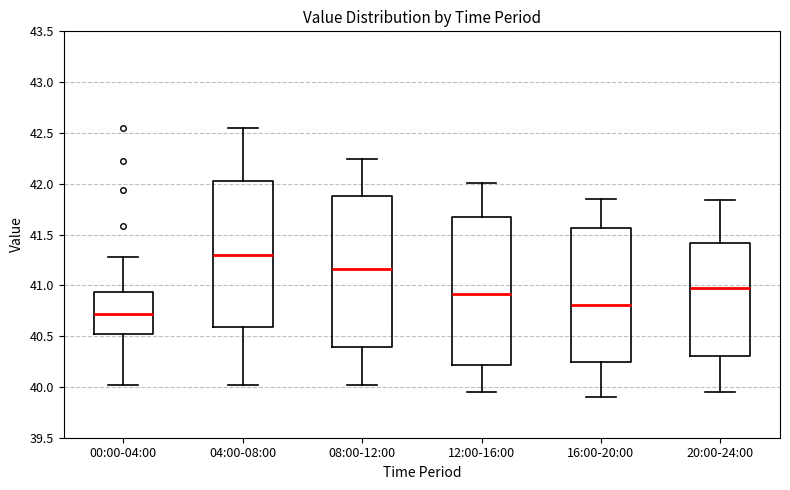

Reading left to right, transcribe this box plot: for each box, give where its median line is, the range the box spans, and where its two whiskers end, as read against the y-axis. The values are not printed on the chart, so give them approximately, as read against the axis.

00:00-04:00: median 40.70, box 40.50 to 40.95, whiskers 40.00 to 41.30
04:00-08:00: median 41.30, box 40.60 to 42.05, whiskers 40.00 to 42.55
08:00-12:00: median 41.15, box 40.40 to 41.90, whiskers 40.00 to 42.25
12:00-16:00: median 40.90, box 40.20 to 41.70, whiskers 39.95 to 42.00
16:00-20:00: median 40.80, box 40.25 to 41.55, whiskers 39.90 to 41.85
20:00-24:00: median 41.00, box 40.30 to 41.40, whiskers 39.95 to 41.85